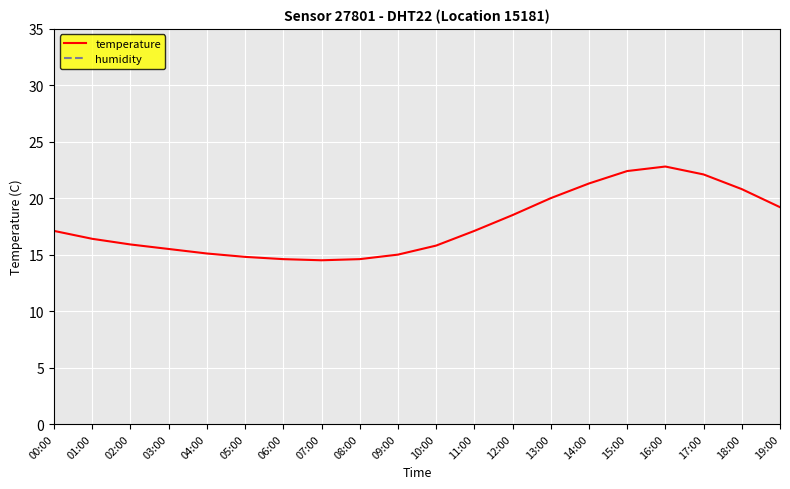

Which category has the highest value across all series?

00:00